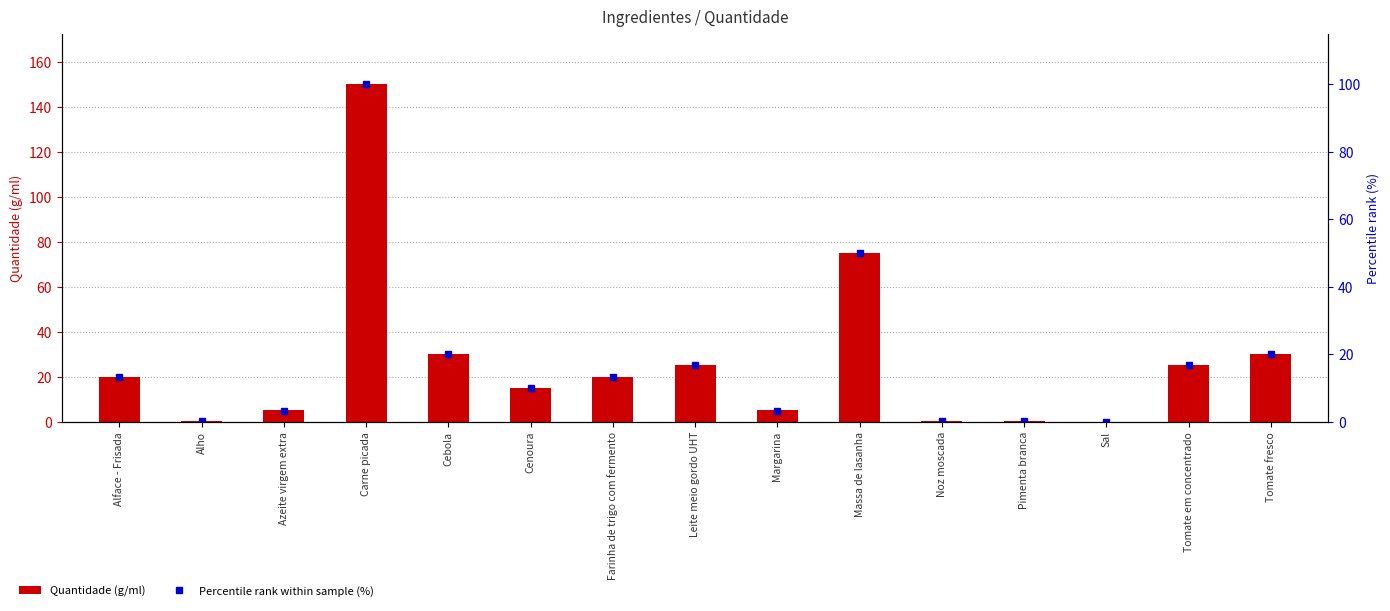

True or false: Quantidade (g/ml) has a value of 8.4 at Cenoura.

False